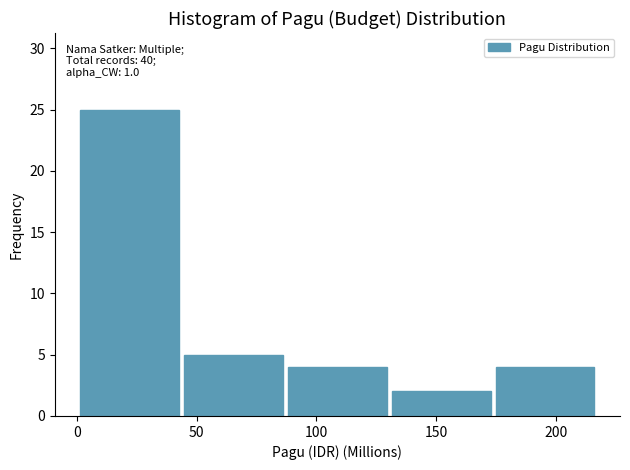

Which range on the x-axis has the tallest bar?

0 to 45